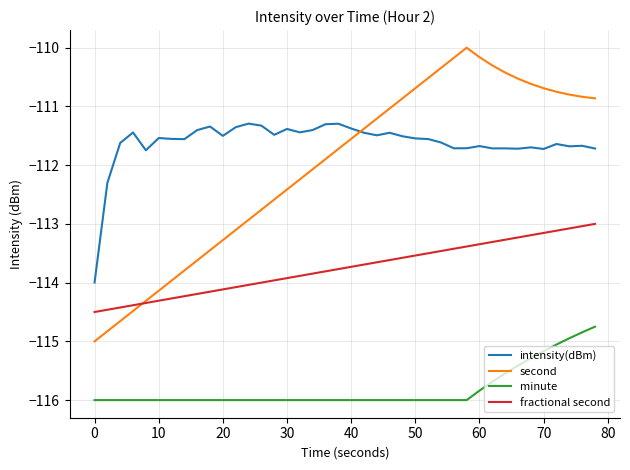

List the series in order of their peak value, lowest first.

minute, fractional second, intensity(dBm), second